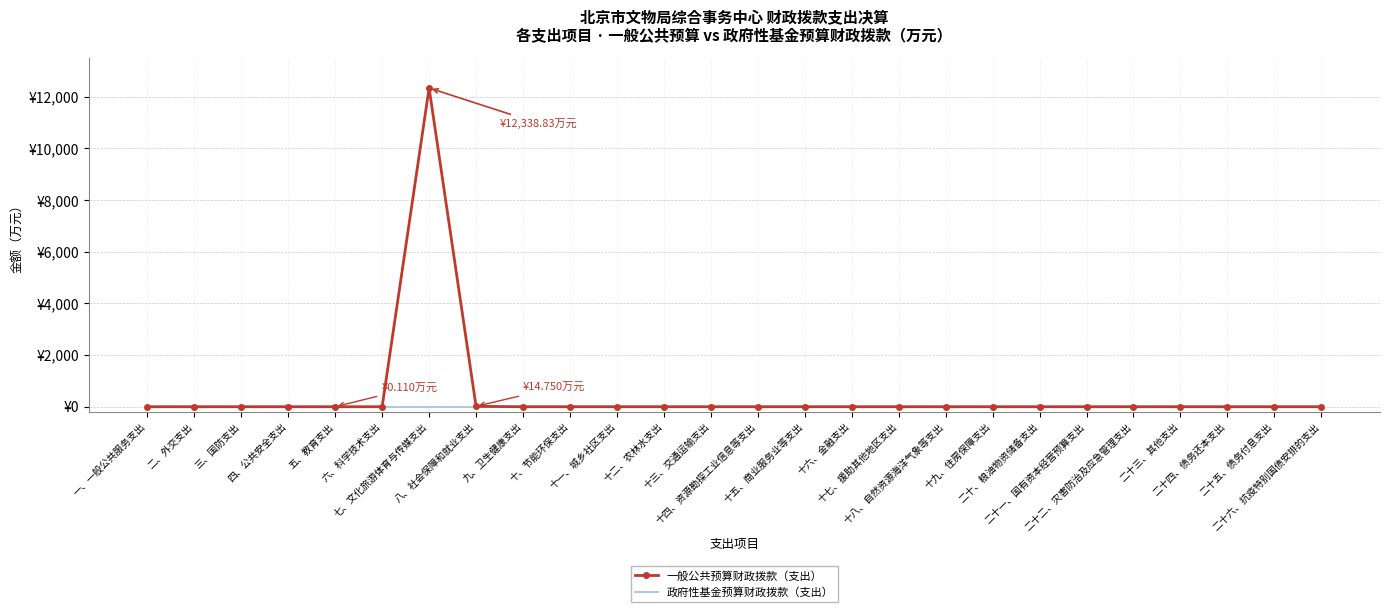

What are all the series names shown in the legend?

一般公共预算财政拨款（支出）, 政府性基金预算财政拨款（支出）